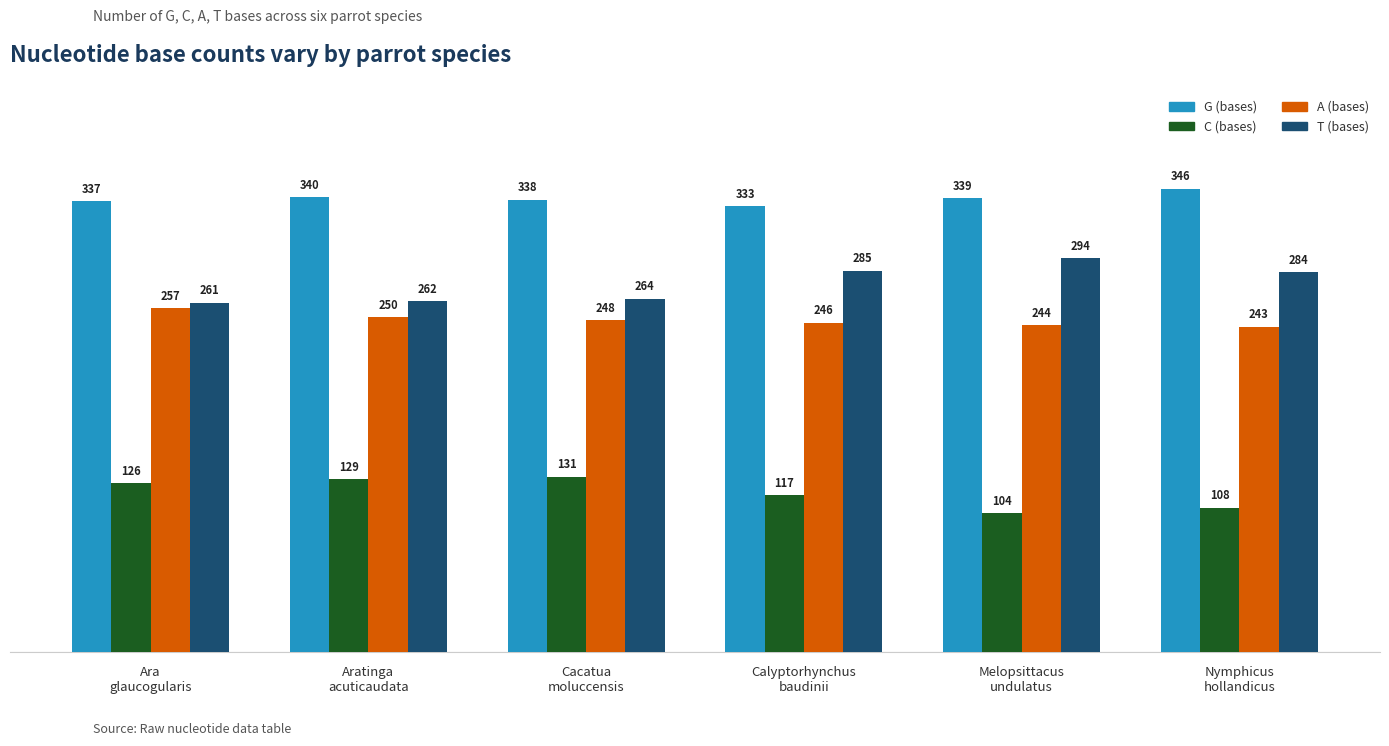

What is the label of the 1st bar from the left?

Ara
glaucogularis